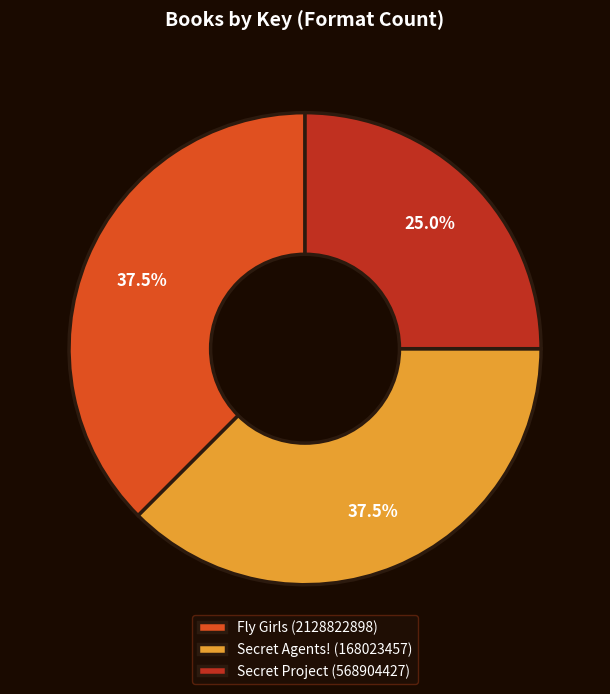

Count the number of slices in the pie.

3